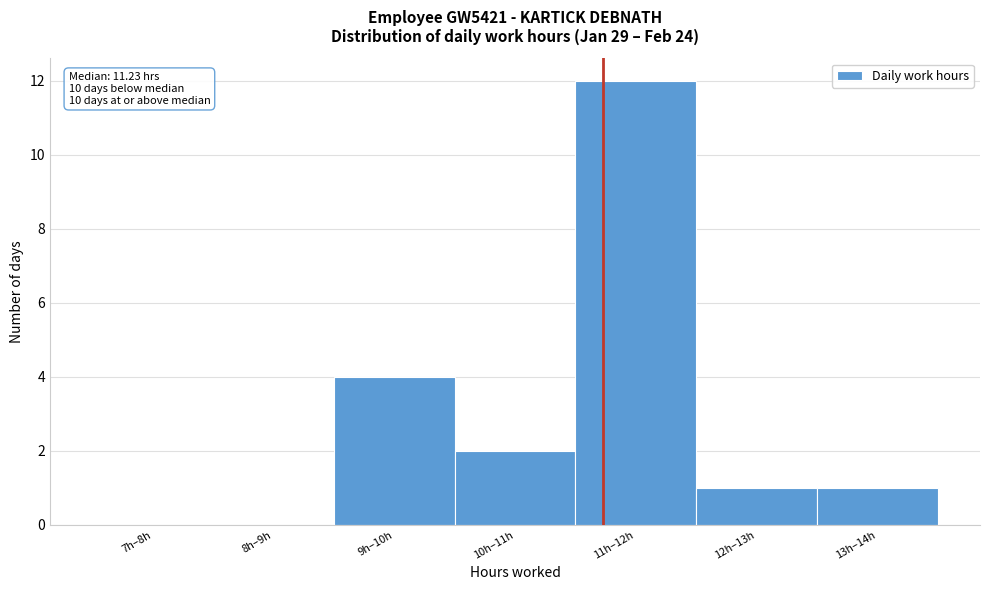

Reading right to left, list all the values displayed in this chart.

13h–14h=1	12h–13h=1	11h–12h=12	10h–11h=2	9h–10h=4	8h–9h=0	7h–8h=0